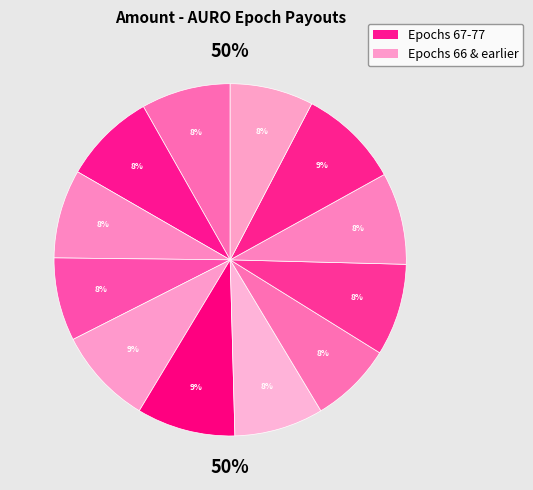

To the nearest percent, what is the combined percentage of Epoch 66 and Epoch 73?

17%